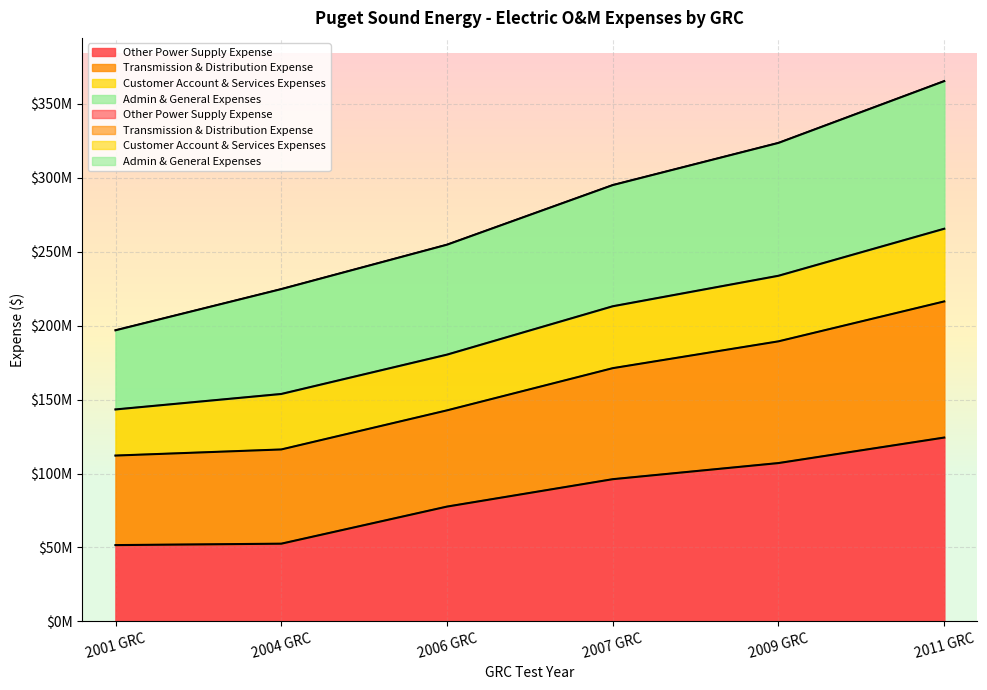

List the labels in order of Customer Account & Services Expenses value, largest first.

2011 GRC, 2009 GRC, 2007 GRC, 2006 GRC, 2004 GRC, 2001 GRC